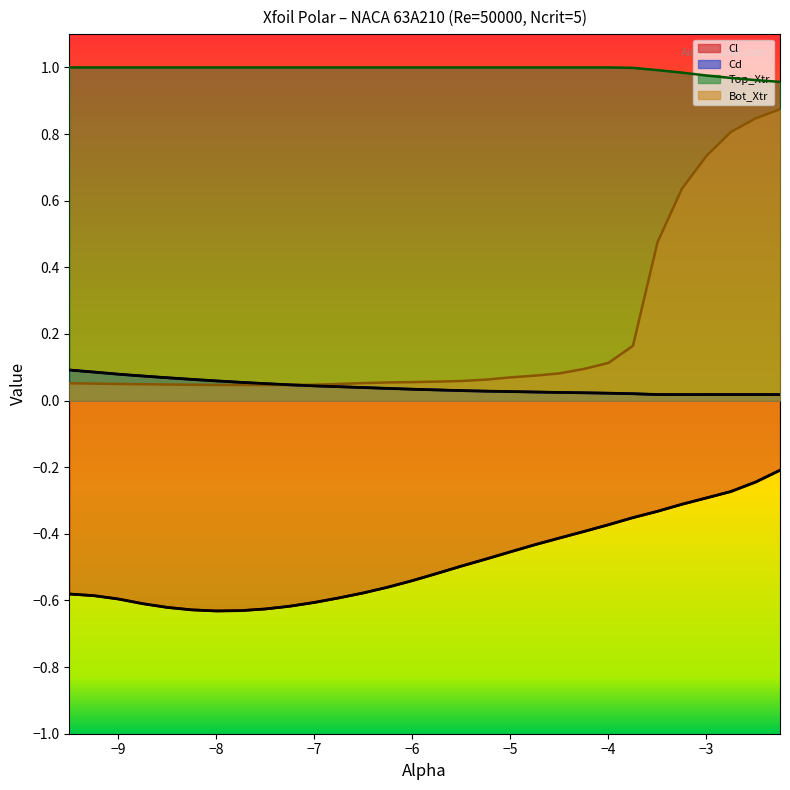

Reading right to left, what are all the values shown in this chart?

Cl: -2.25=-0.2	-2.5=-0.2	-2.75=-0.3	-3.0=-0.3	-3.25=-0.3	-3.5=-0.3	-3.75=-0.4	-4.0=-0.4	-4.25=-0.4	-4.5=-0.4	-4.75=-0.4	-5.0=-0.5	-5.25=-0.5	-5.5=-0.5	-5.75=-0.5	-6.0=-0.5	-6.25=-0.6	-6.5=-0.6	-6.75=-0.6	-7.0=-0.6	-7.25=-0.6	-7.5=-0.6	-7.75=-0.6	-8.0=-0.6	-8.25=-0.6	-8.5=-0.6	-8.75=-0.6	-9.0=-0.6	-9.25=-0.6	-9.5=-0.6
Cd: -2.25=0.0	-2.5=0.0	-2.75=0.0	-3.0=0.0	-3.25=0.0	-3.5=0.0	-3.75=0.0	-4.0=0.0	-4.25=0.0	-4.5=0.0	-4.75=0.0	-5.0=0.0	-5.25=0.0	-5.5=0.0	-5.75=0.0	-6.0=0.0	-6.25=0.0	-6.5=0.0	-6.75=0.0	-7.0=0.0	-7.25=0.0	-7.5=0.1	-7.75=0.1	-8.0=0.1	-8.25=0.1	-8.5=0.1	-8.75=0.1	-9.0=0.1	-9.25=0.1	-9.5=0.1
Top_Xtr: -2.25=1.0	-2.5=1.0	-2.75=1.0	-3.0=1.0	-3.25=1.0	-3.5=1.0	-3.75=1.0	-4.0=1.0	-4.25=1.0	-4.5=1.0	-4.75=1.0	-5.0=1.0	-5.25=1.0	-5.5=1.0	-5.75=1.0	-6.0=1.0	-6.25=1.0	-6.5=1.0	-6.75=1.0	-7.0=1.0	-7.25=1.0	-7.5=1.0	-7.75=1.0	-8.0=1.0	-8.25=1.0	-8.5=1.0	-8.75=1.0	-9.0=1.0	-9.25=1.0	-9.5=1.0
Bot_Xtr: -2.25=0.9	-2.5=0.8	-2.75=0.8	-3.0=0.7	-3.25=0.6	-3.5=0.5	-3.75=0.2	-4.0=0.1	-4.25=0.1	-4.5=0.1	-4.75=0.1	-5.0=0.1	-5.25=0.1	-5.5=0.1	-5.75=0.1	-6.0=0.1	-6.25=0.1	-6.5=0.1	-6.75=0.0	-7.0=0.0	-7.25=0.0	-7.5=0.0	-7.75=0.0	-8.0=0.0	-8.25=0.0	-8.5=0.0	-8.75=0.0	-9.0=0.0	-9.25=0.1	-9.5=0.1